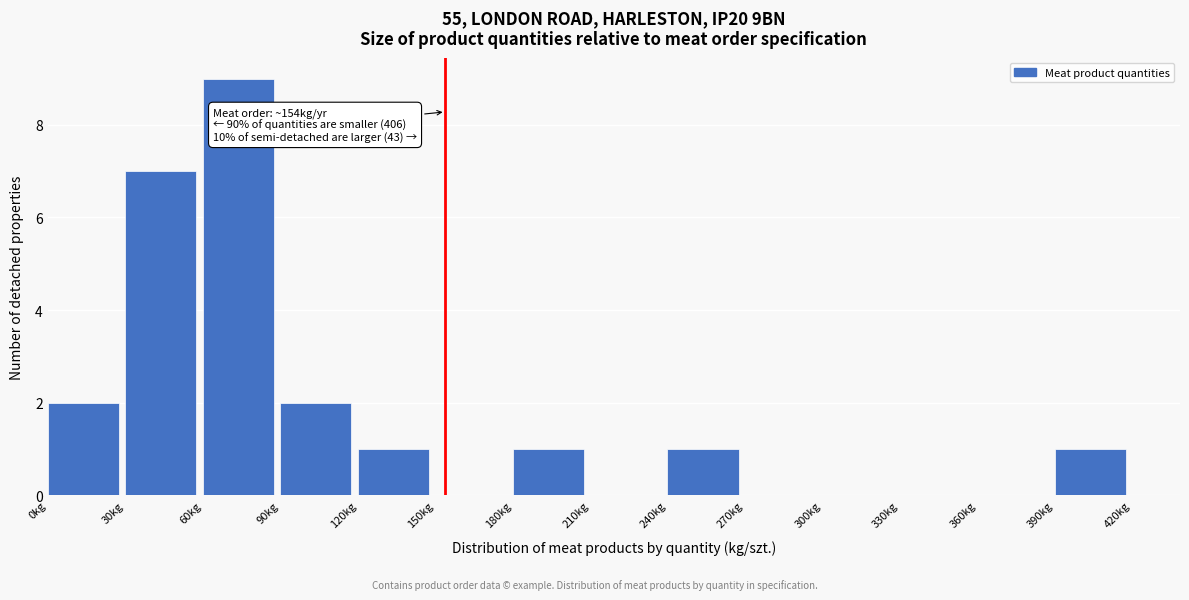

Which range on the x-axis has the tallest bar?

60 to 90